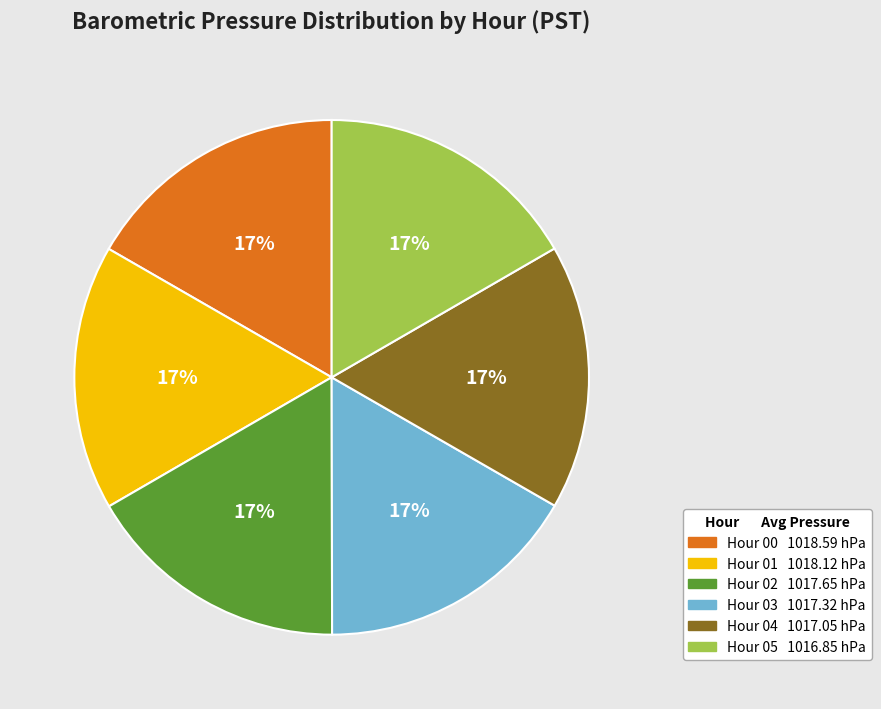

How many slices are in this pie chart?

6